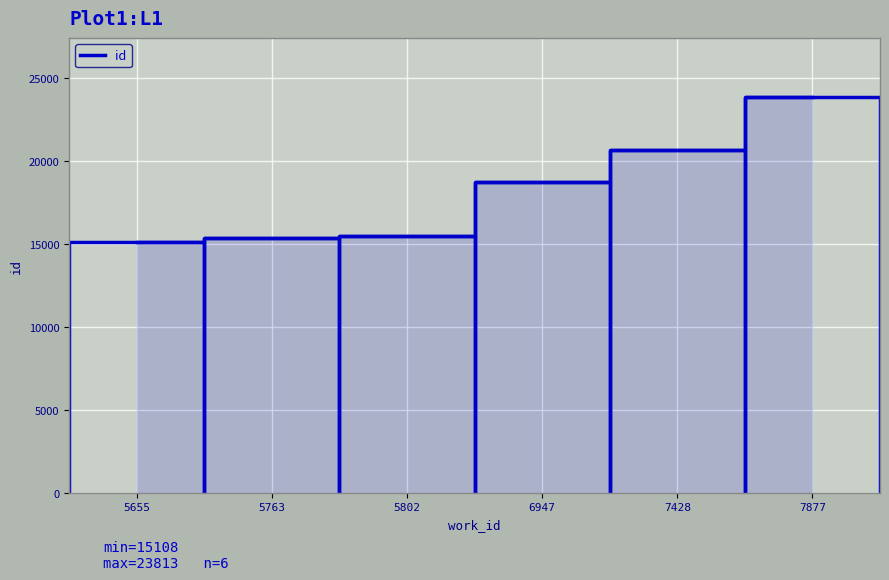

What is the ratio of the value at 7428 to the value at 6947?

1.1